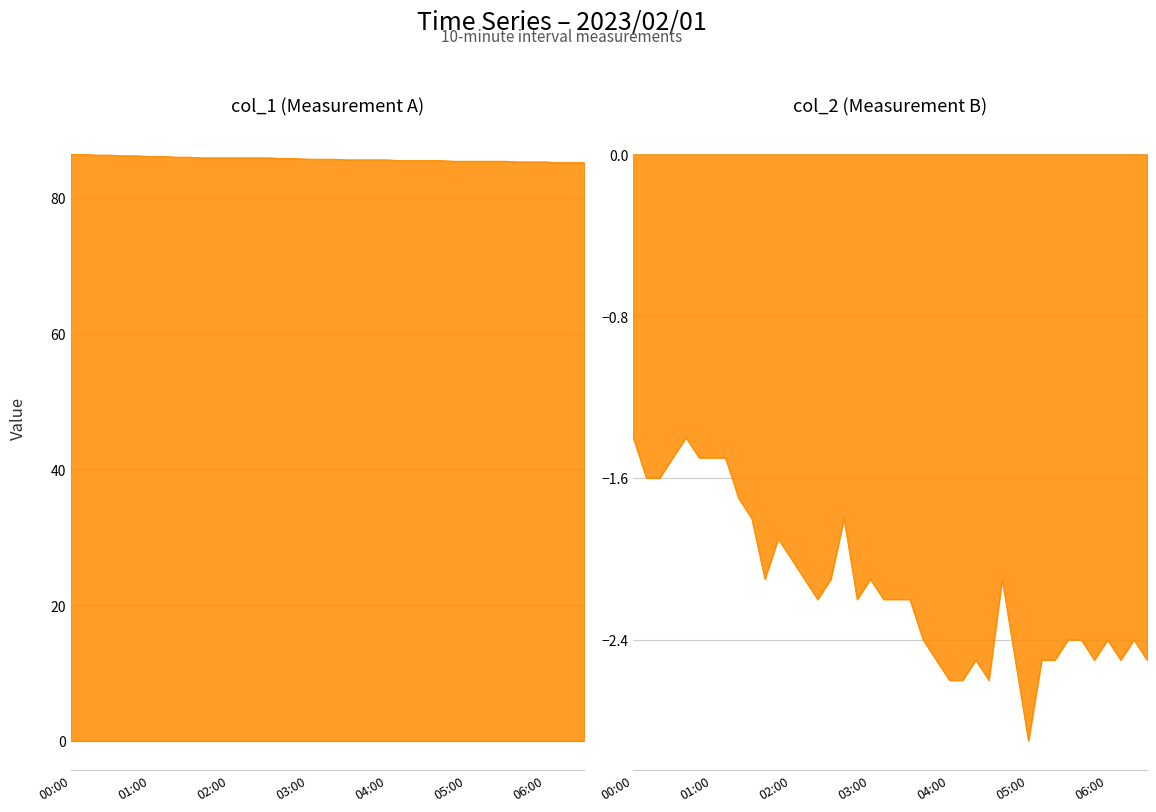

True or false: col_2 and col_1 cross at least once.

False